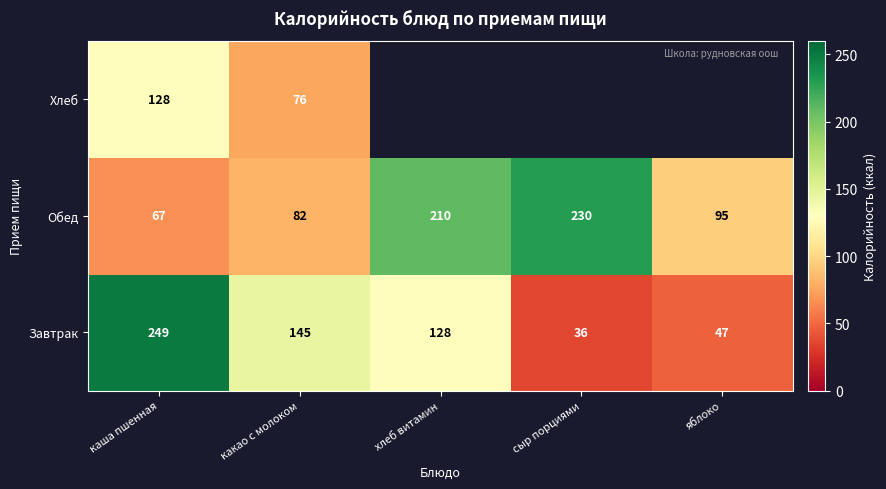

At which category is the sum across all series the highest?

каша пшенная